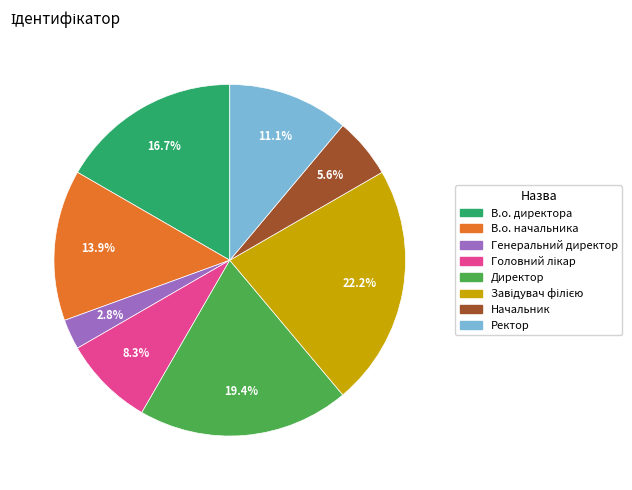

Does В.о. начальника represent more than half of the total?

No